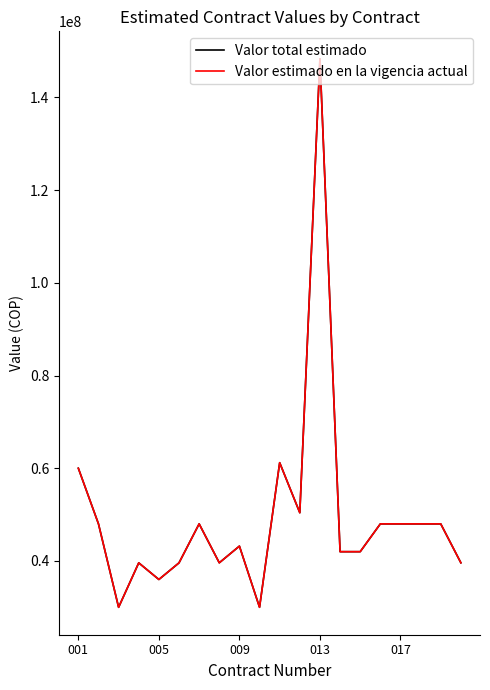

Does the chart display data point markers on the line(s)?

No